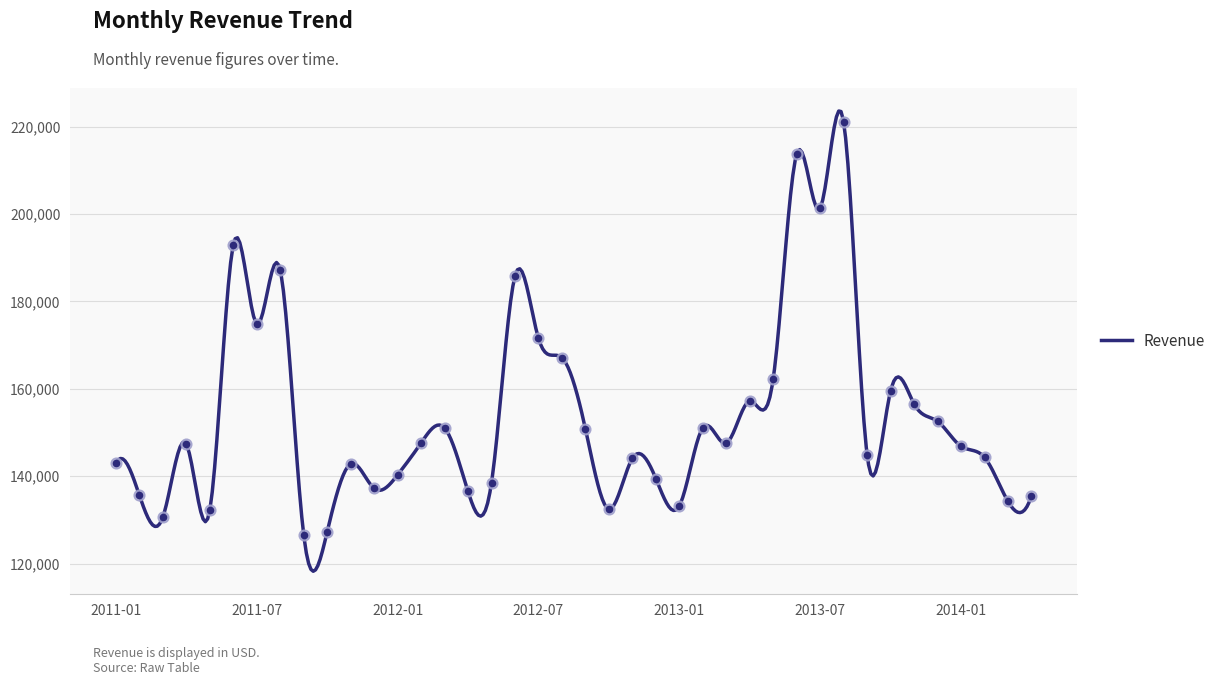

Between 2013-01 and 2013-12, which is larger?

2013-12